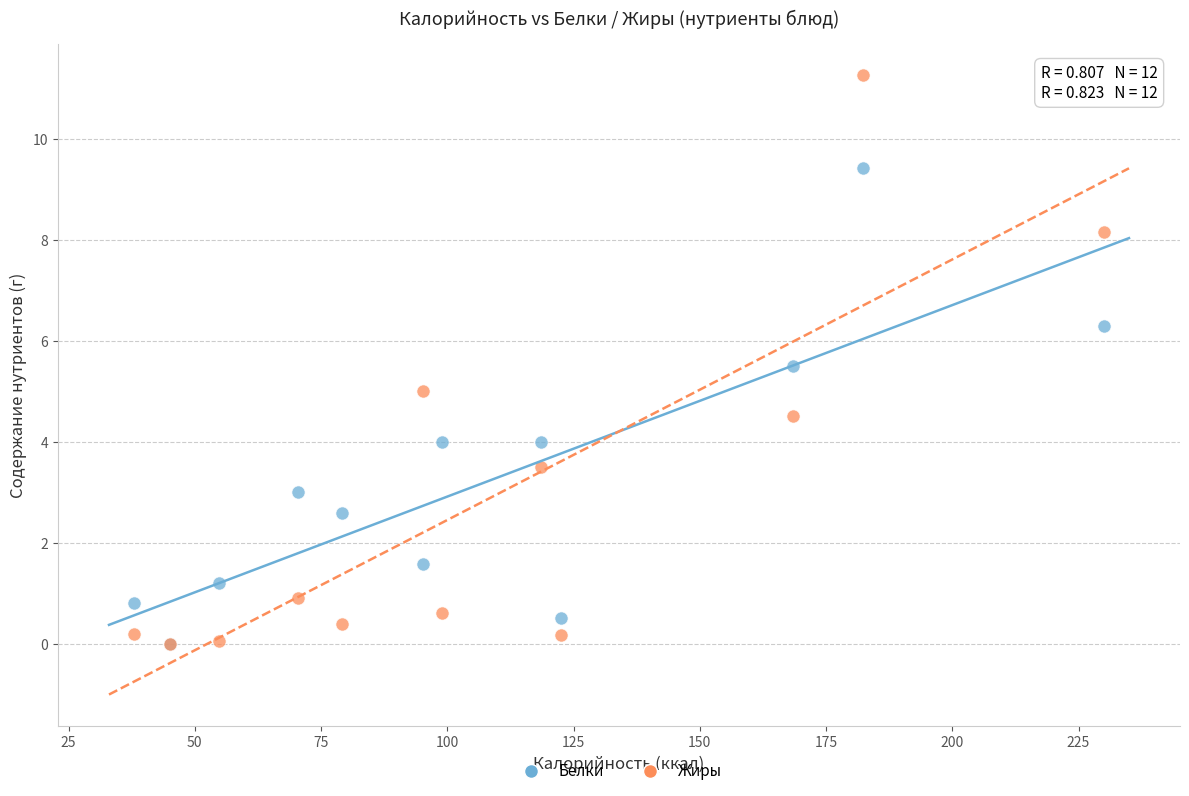

Which series has the widest spread of Y values?

Жиры